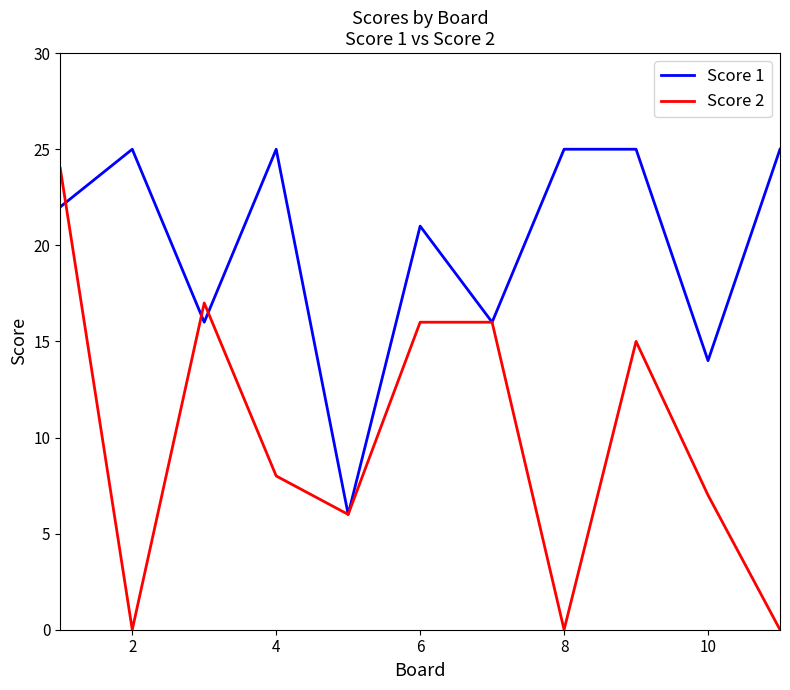

What is the highest value of the Score 2 series?

24